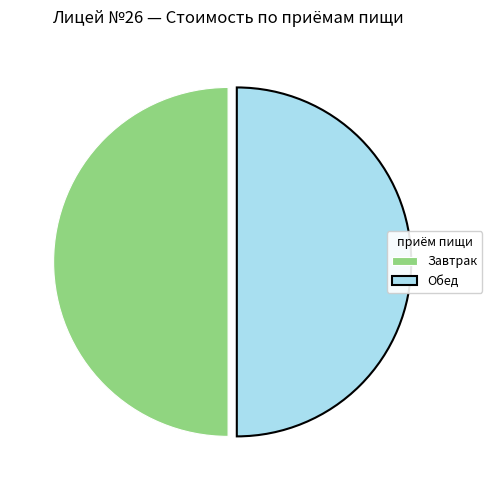

Do Обед and Завтрак together represent more than half of the pie?

Yes